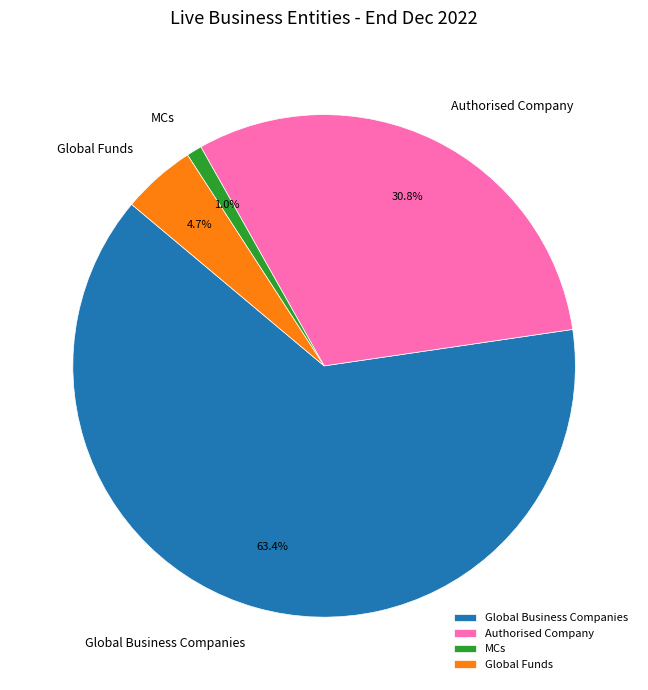

To the nearest percent, what percentage of the pie is Global Business Companies?

63%